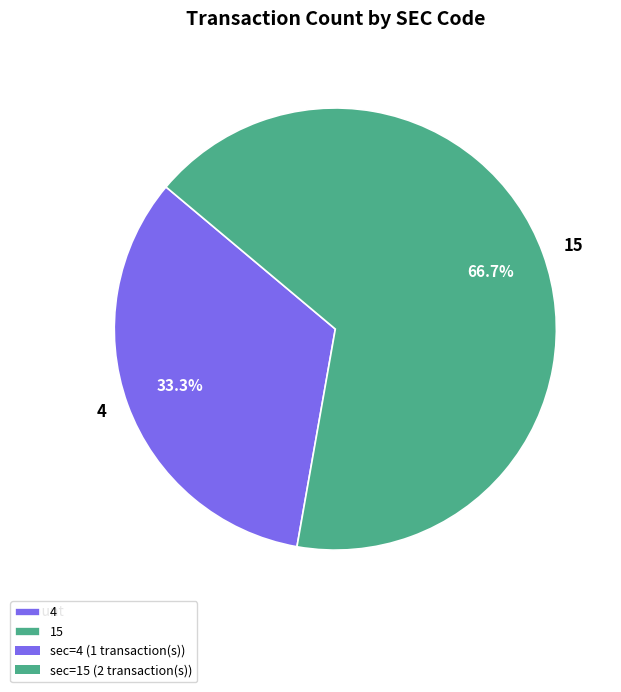

To the nearest percent, what is the difference between the 4 and 15 slice percentages?

33%